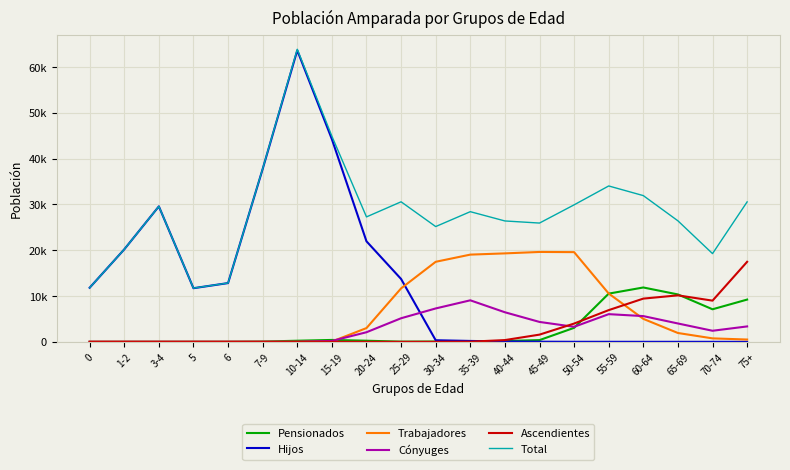

Which has a higher value, 60-64 or 45-49?

60-64